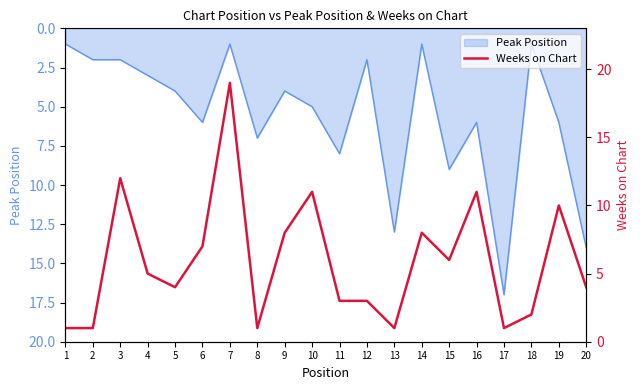

Reading left to right, transcribe all the data shown in this chart.

1	1	12	5	4	7	19	1	8	11	3	3	1	8	6	11	1	2	10	4